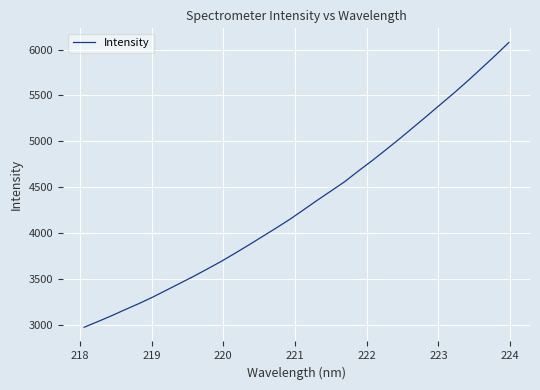

What is the maximum value shown in the chart?

6076.1